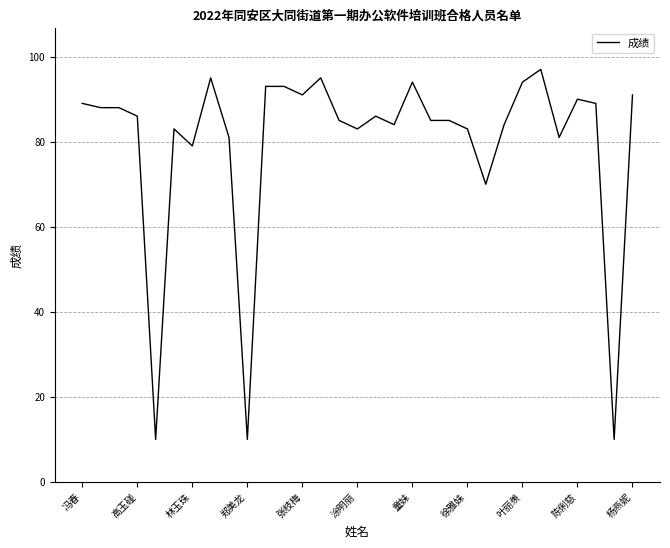

What is the greatest value displayed?

97